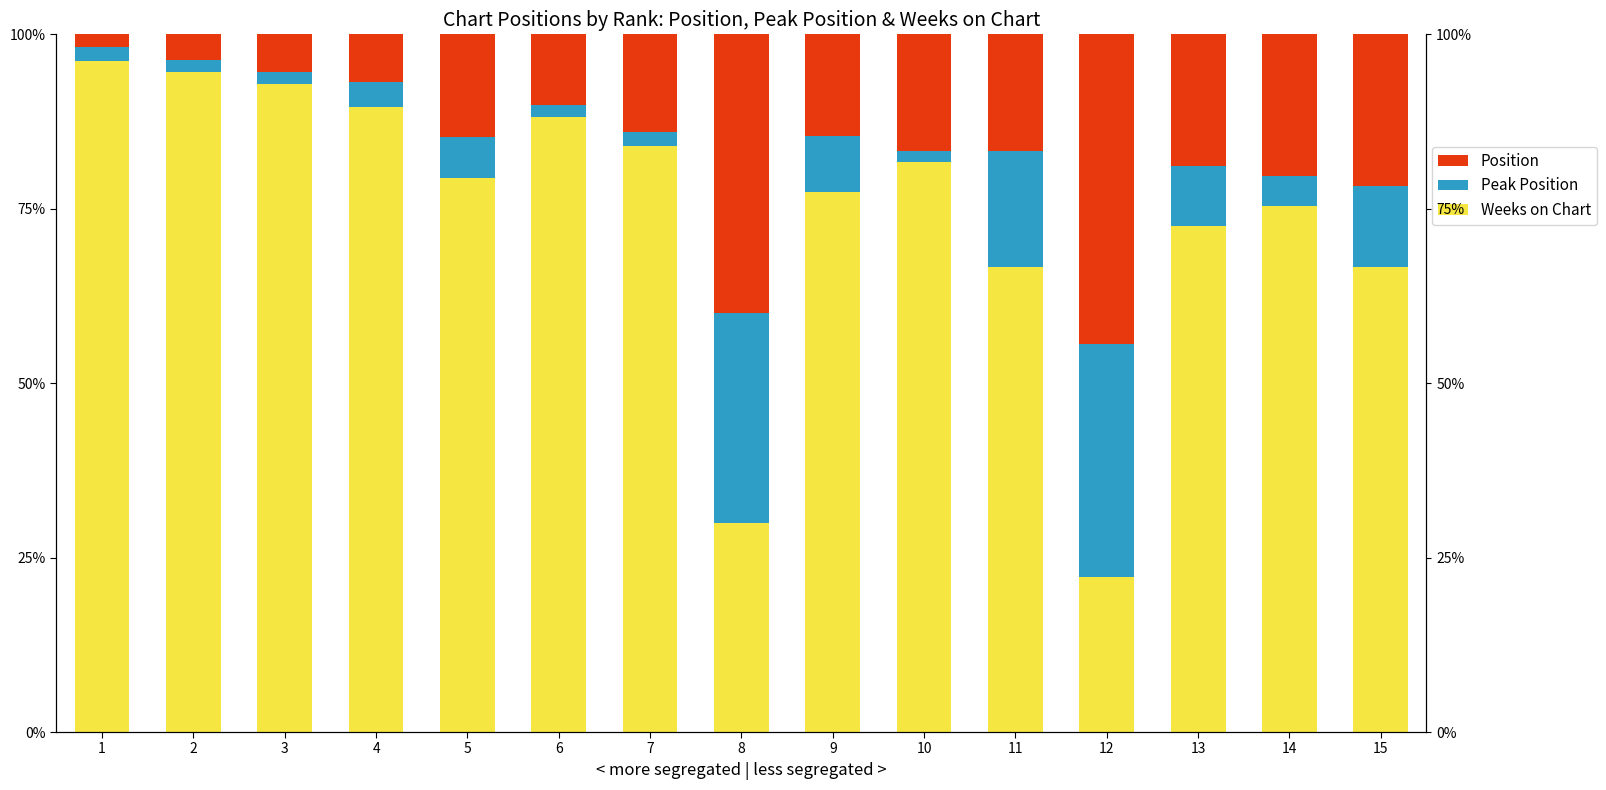

List the labels in order of Position value, largest first.

12, 8, 15, 14, 13, 10, 11, 5, 9, 7, 6, 4, 3, 2, 1